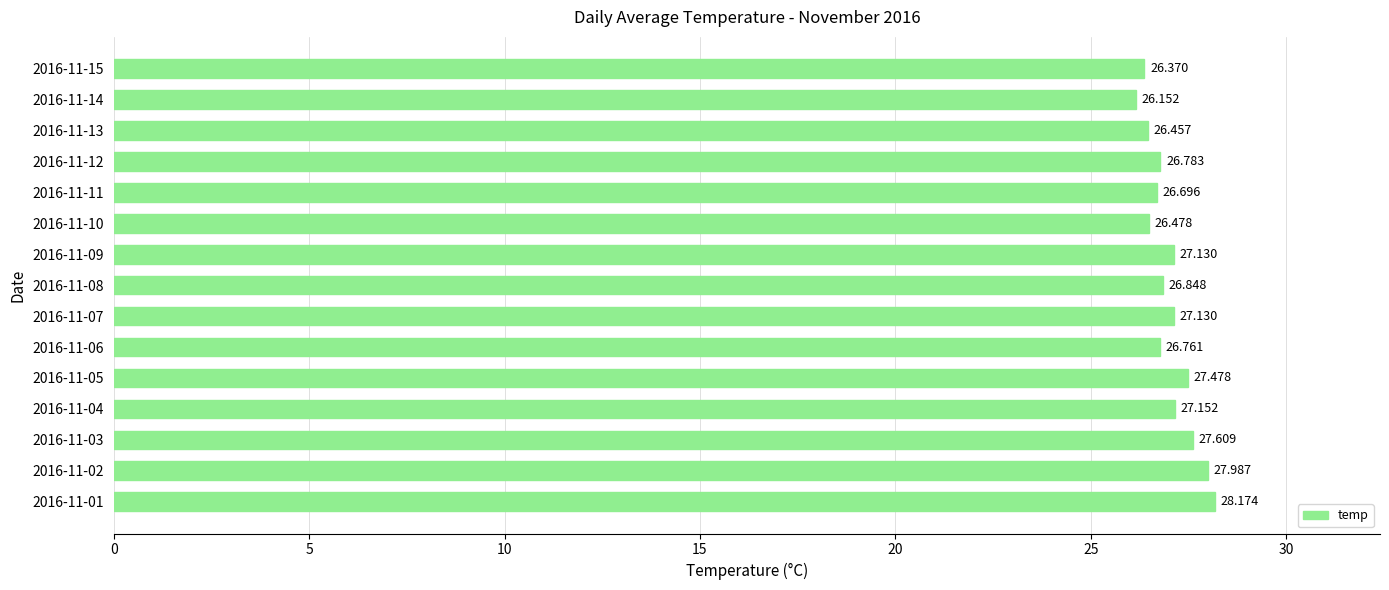

What is the maximum value shown in the chart?

28.2